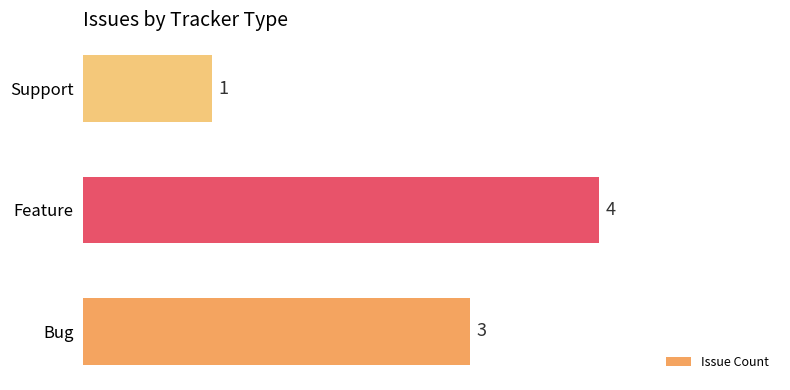

What is the difference between the second highest and minimum values?

2